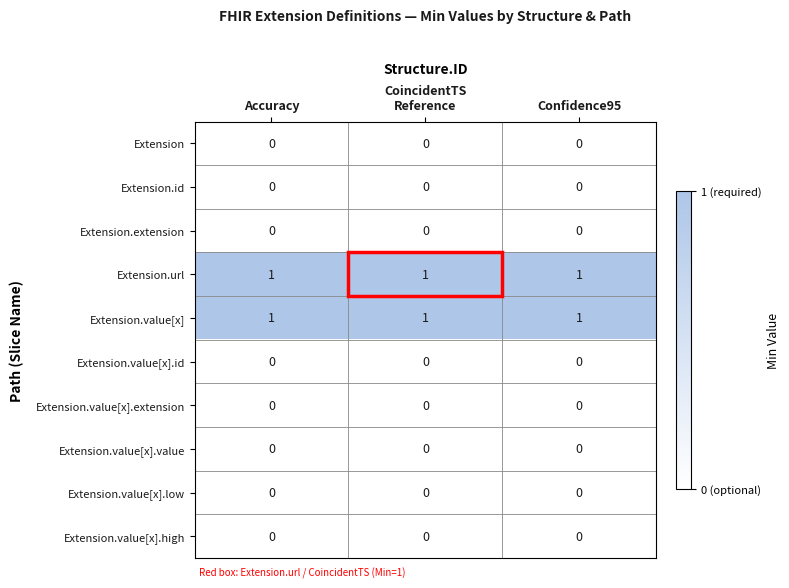

At how many categories does at least one series exceed 0?

3